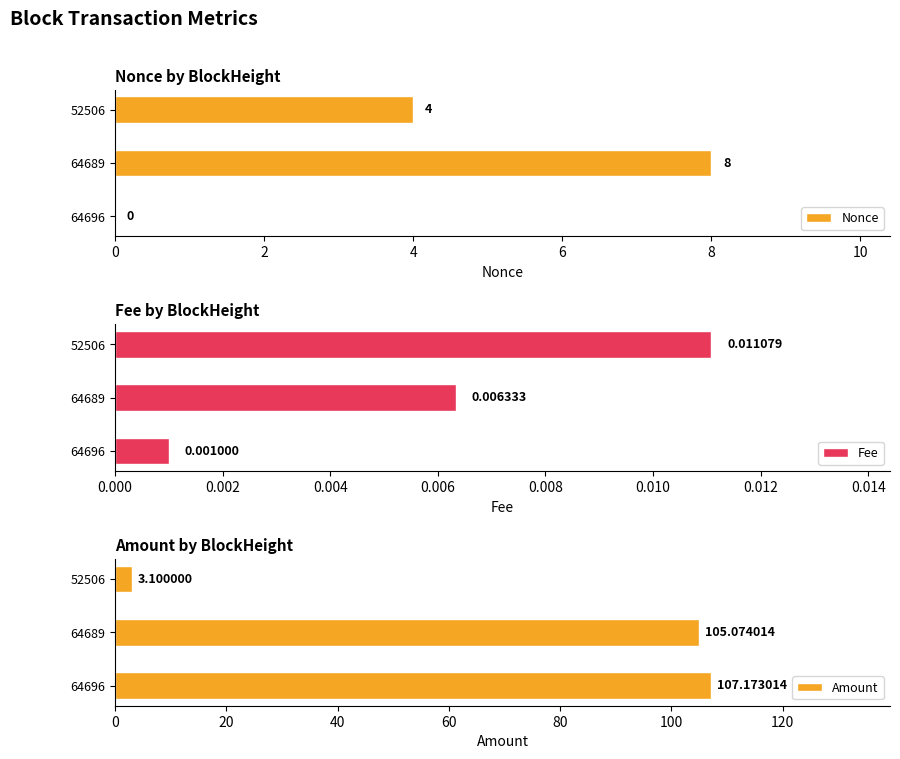

How many categories are shown in the chart?

3